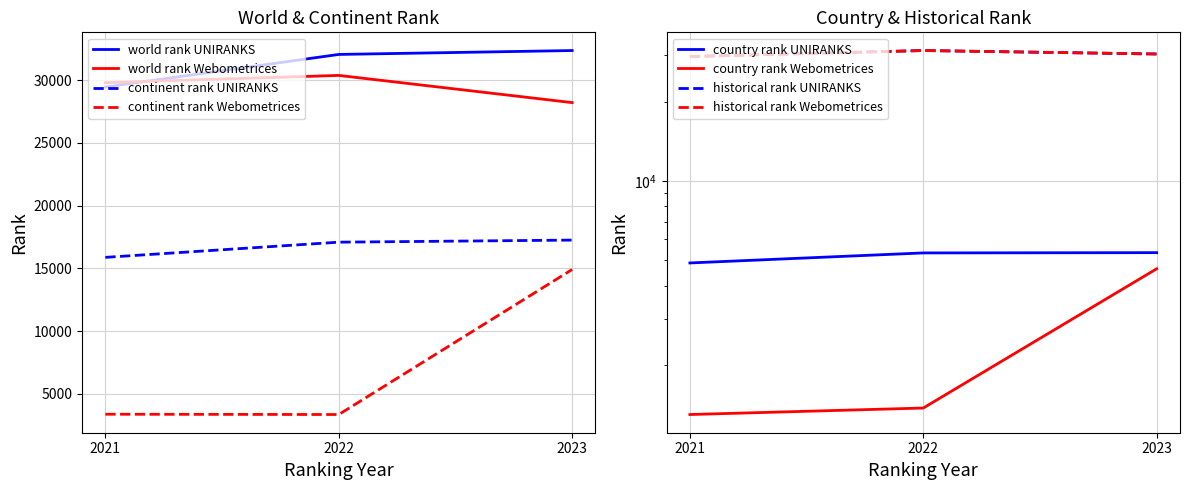

What is the sum of the world rank Webometrices values at 2022 and 2021?

60167